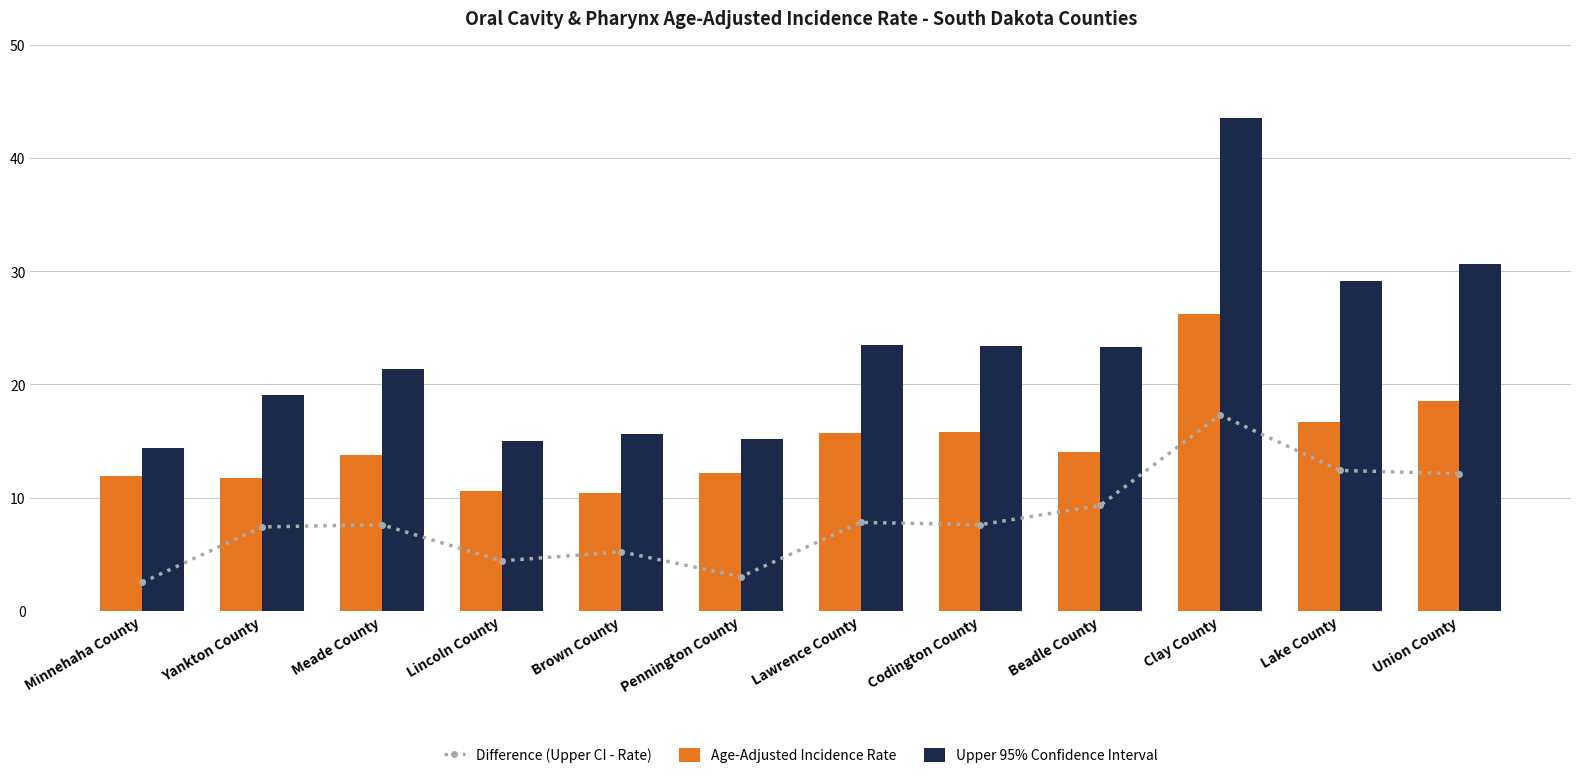

What is the sum of the Age-Adjusted Incidence Rate values at Yankton County and Brown County?

22.1